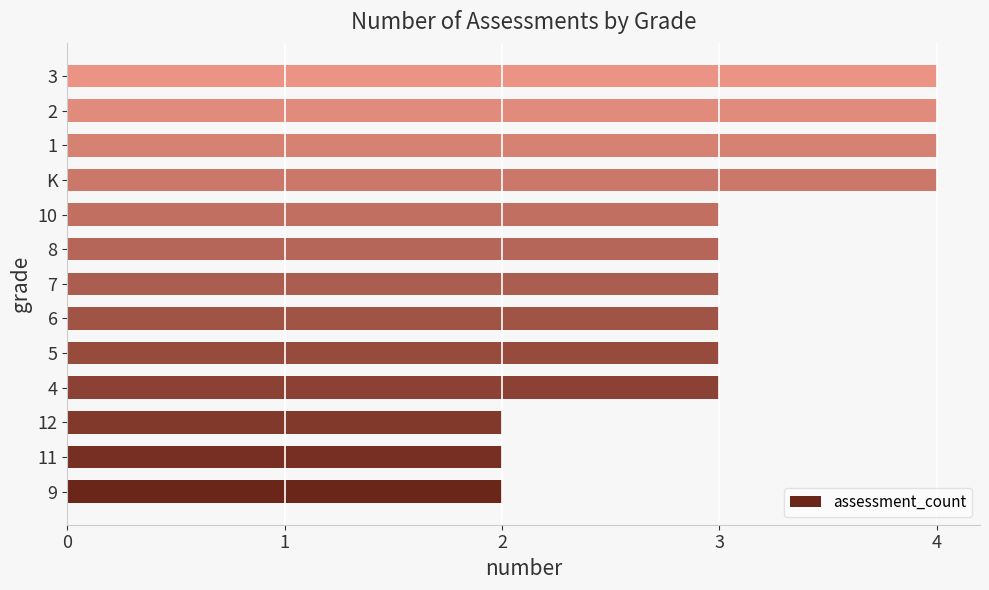

The value at 1 is 1. True or false?

False